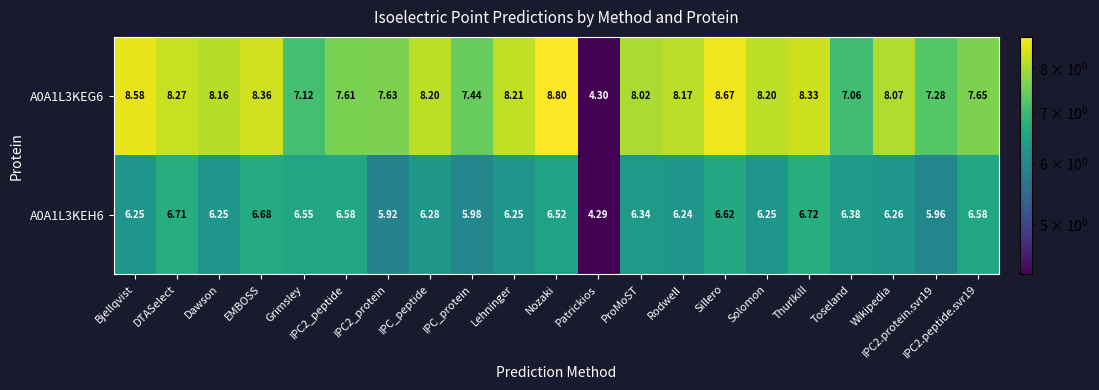

What is the total value across all series at DTASelect?

15.0